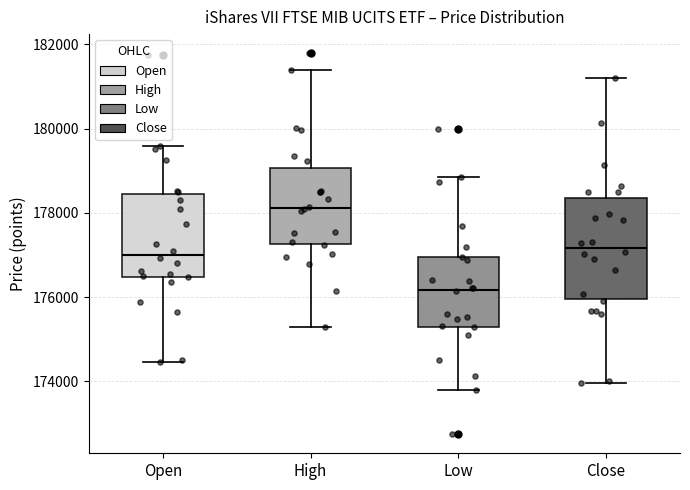

Reading left to right, transcribe this box plot: for each box, give where its median line is, the range the box spans, and where its two whiskers end, as read against the y-axis. The values are not printed on the chart, so give them approximately, as read against the axis.

Open: median 177000, box 176400 to 178400, whiskers 174400 to 179600
High: median 178200, box 177200 to 179000, whiskers 175200 to 181400
Low: median 176200, box 175200 to 177000, whiskers 173800 to 178800
Close: median 177200, box 176000 to 178400, whiskers 174000 to 181200